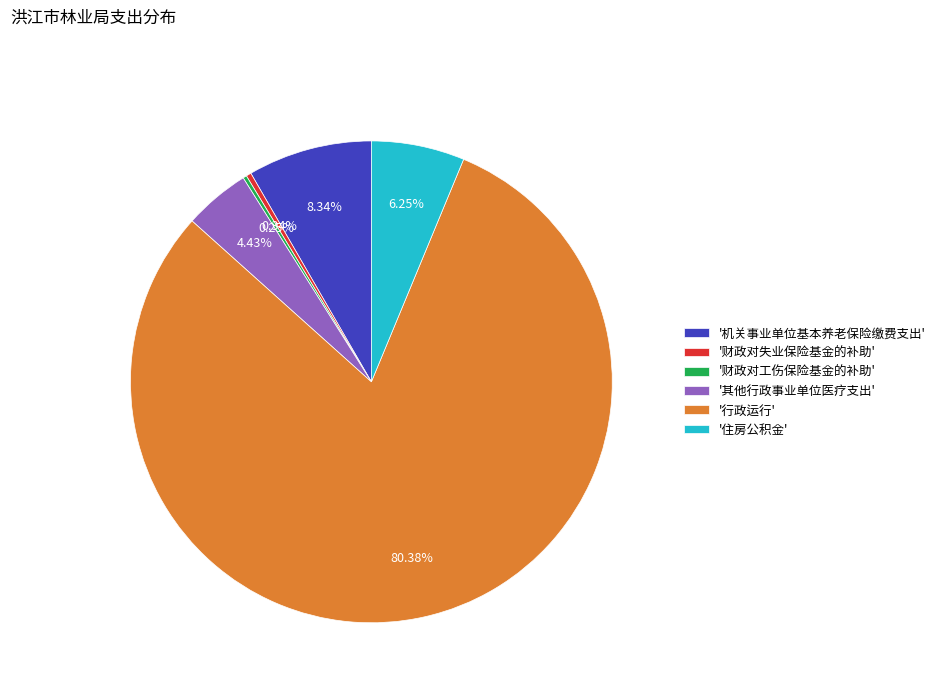

What is the largest slice in the pie chart?

'行政运行'